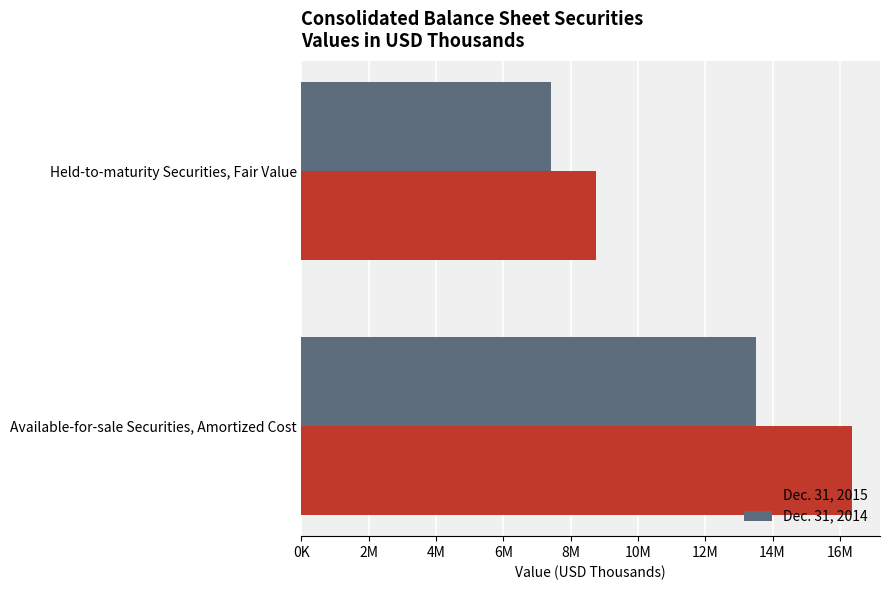

What are all the series names shown in the legend?

Dec. 31, 2015, Dec. 31, 2014